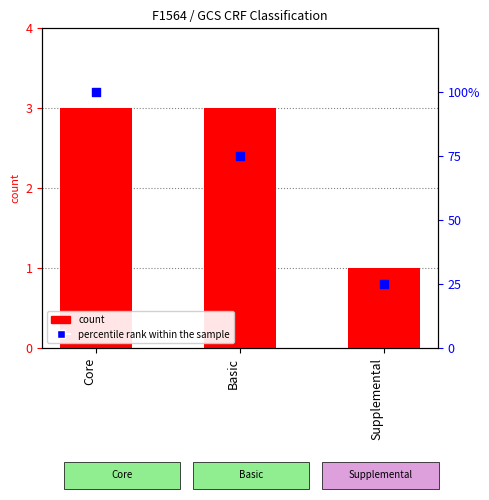

At which category is the sum across all series the highest?

Core